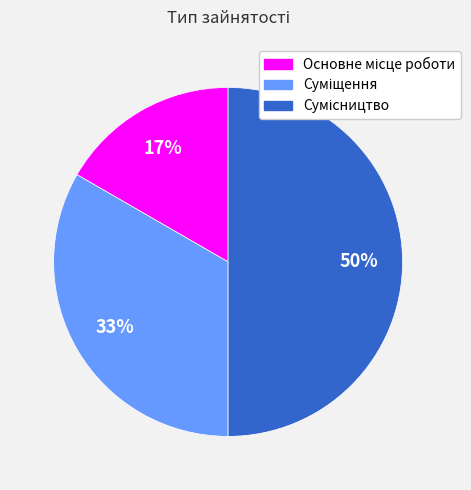

To the nearest percent, what is the average slice percentage?

33%